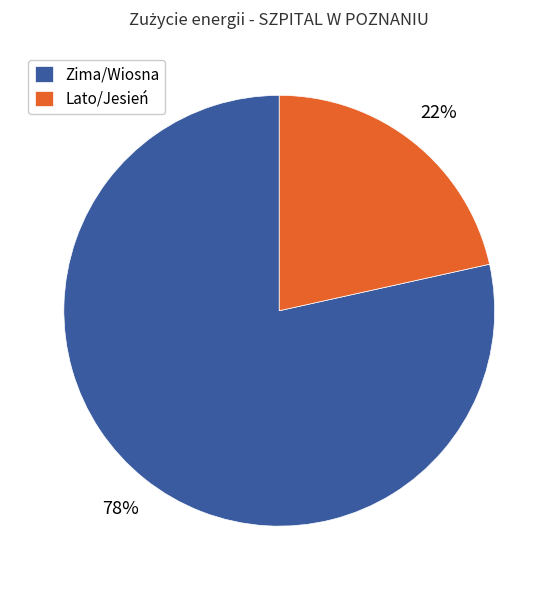

Is the sum of Zima/Wiosna and Lato/Jesień greater than half?

Yes